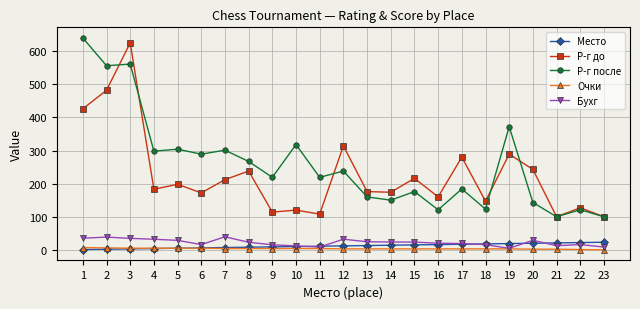

Is it true that Р-г до equals 310.4 at 5?

False